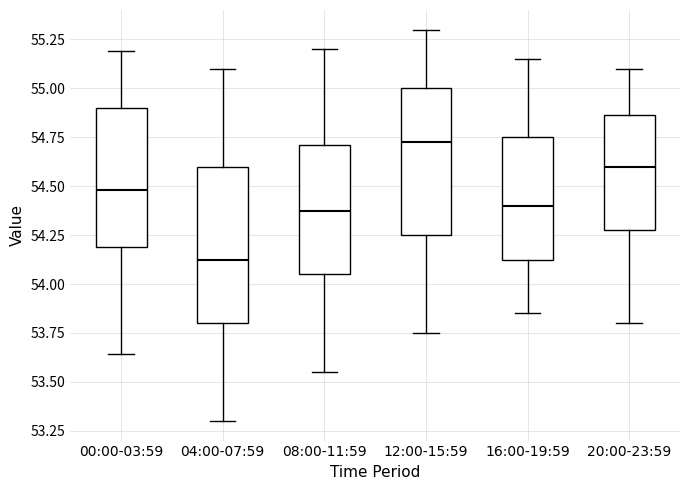

Reading left to right, transcribe this box plot: for each box, give where its median line is, the range the box spans, and where its two whiskers end, as read against the y-axis. The values are not printed on the chart, so give them approximately, as read against the axis.

00:00-03:59: median 54.50, box 54.20 to 54.90, whiskers 53.65 to 55.20
04:00-07:59: median 54.15, box 53.80 to 54.60, whiskers 53.30 to 55.10
08:00-11:59: median 54.40, box 54.05 to 54.70, whiskers 53.55 to 55.20
12:00-15:59: median 54.75, box 54.25 to 55.00, whiskers 53.75 to 55.30
16:00-19:59: median 54.40, box 54.15 to 54.75, whiskers 53.85 to 55.15
20:00-23:59: median 54.60, box 54.30 to 54.85, whiskers 53.80 to 55.10